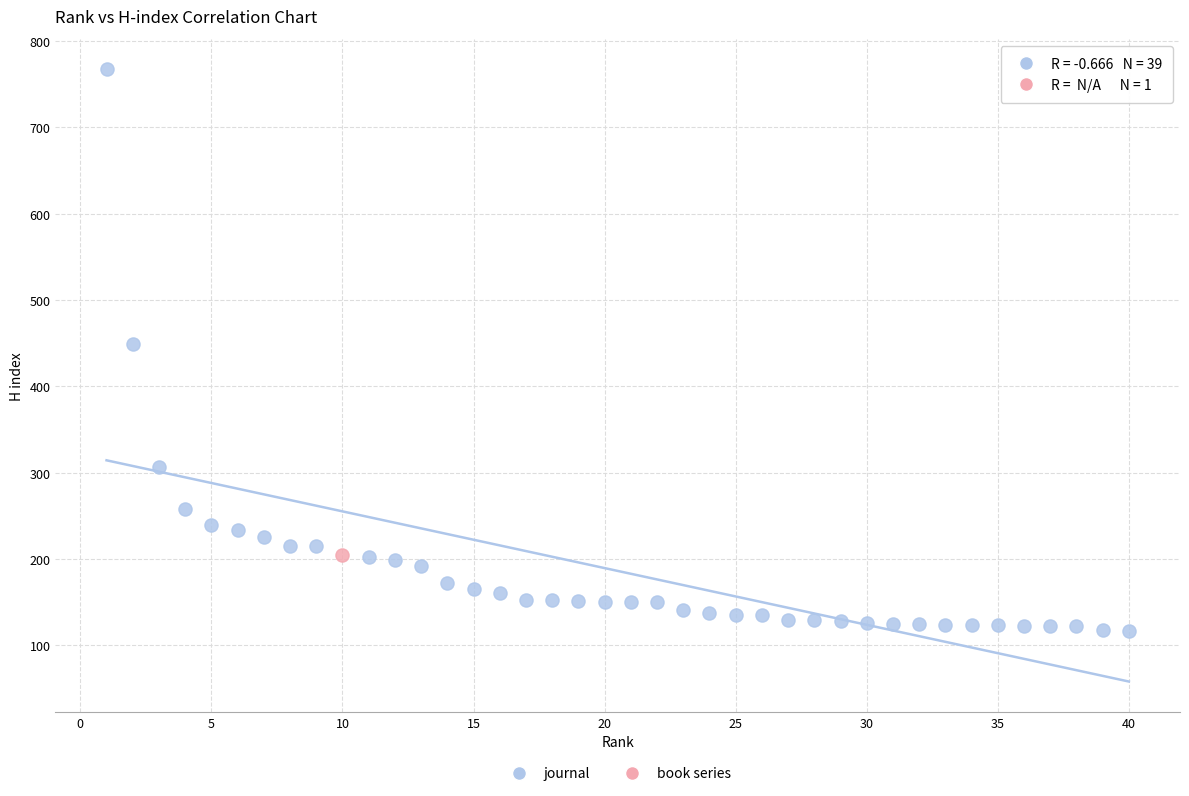

What are all the series names shown in the legend?

journal, book series